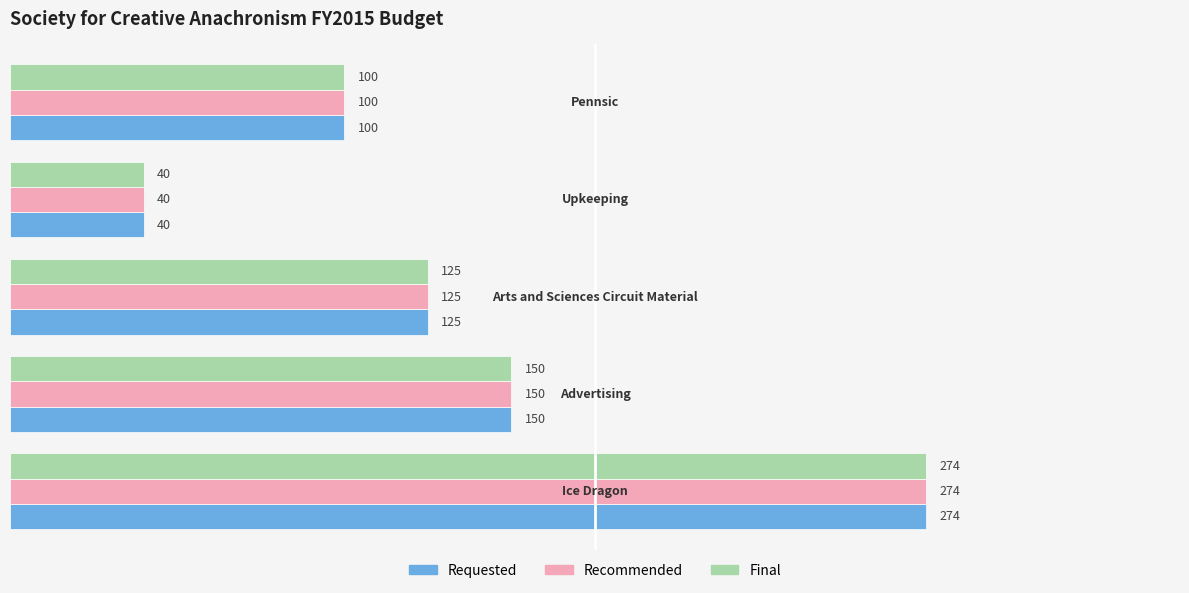

What is the maximum value shown in the chart?

274